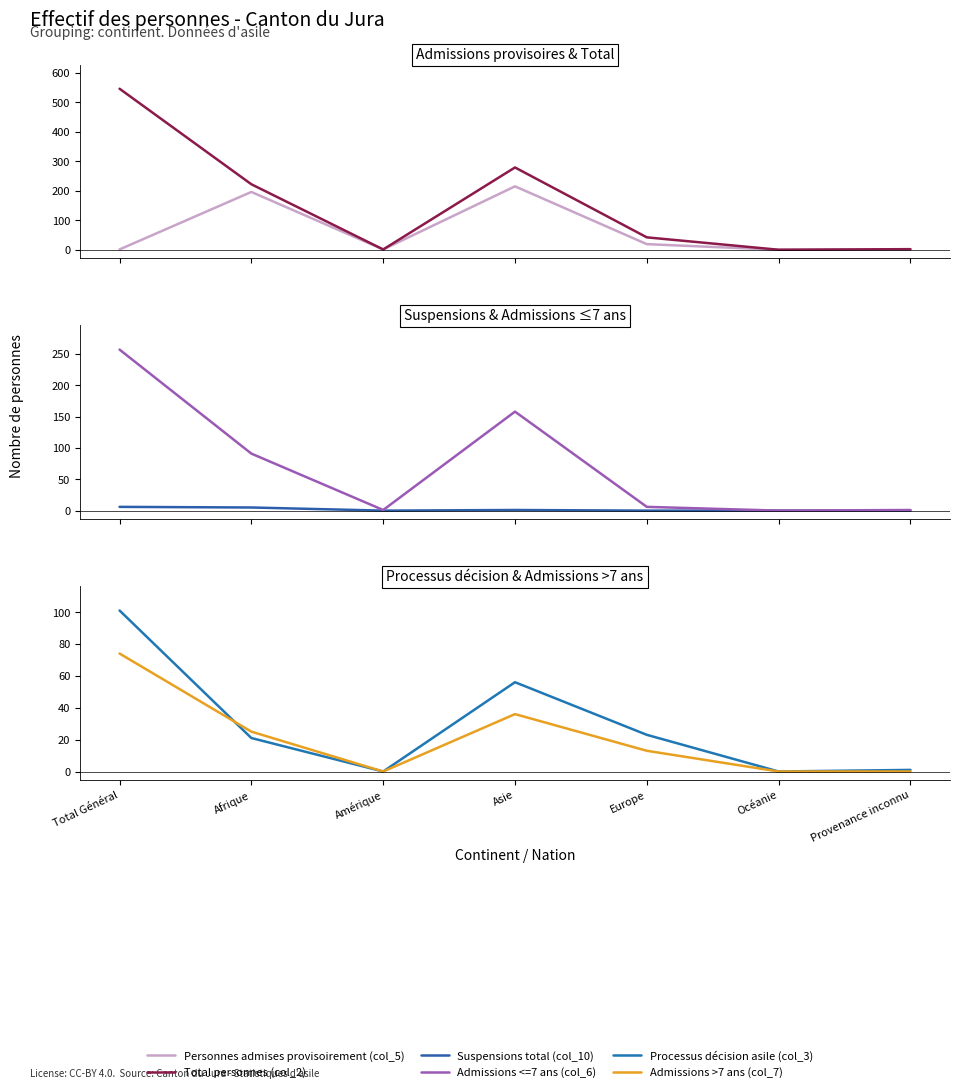

Count the Admissions >7 ans (col_7) values in the range 0 to 36.

6